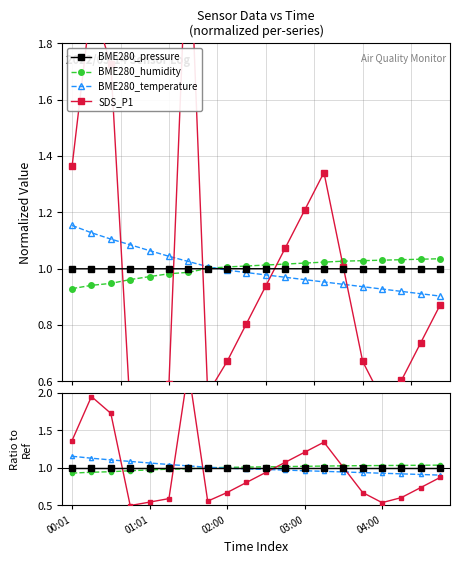

How many distinct data groups are displayed?

4